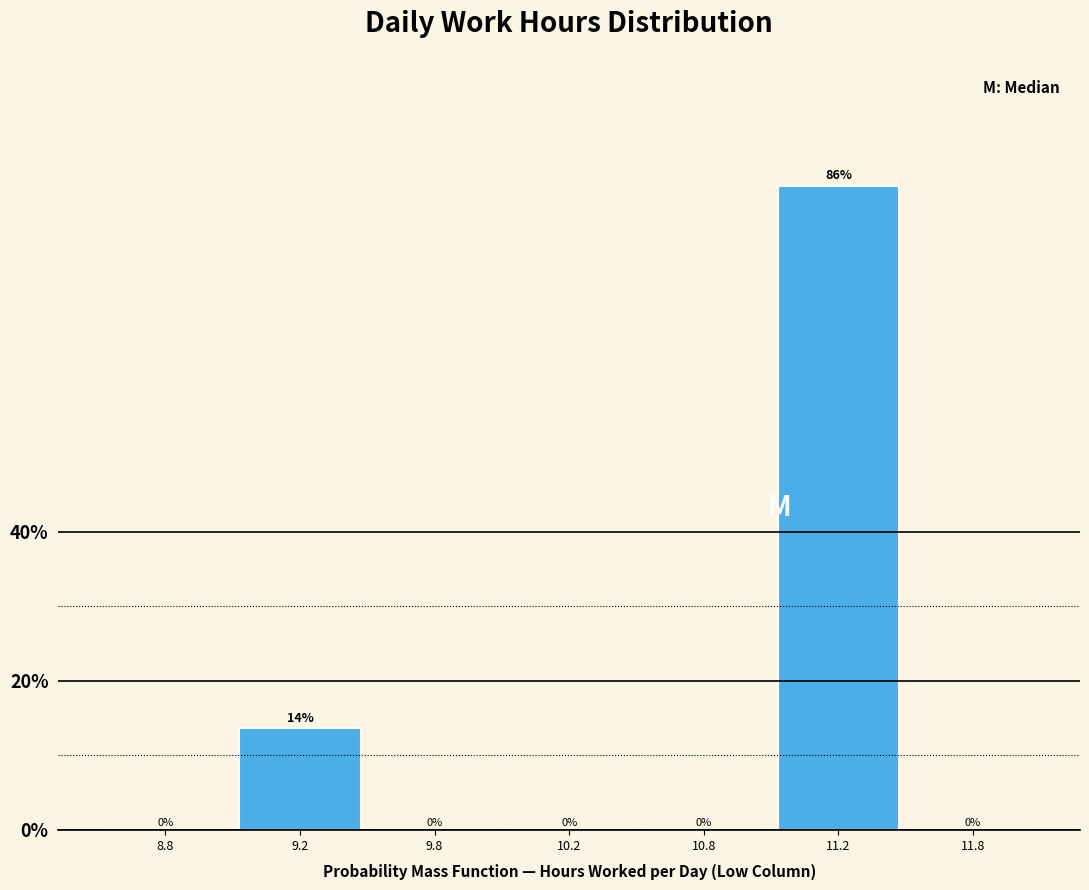

The value at 9.8 is 0.0. True or false?

True